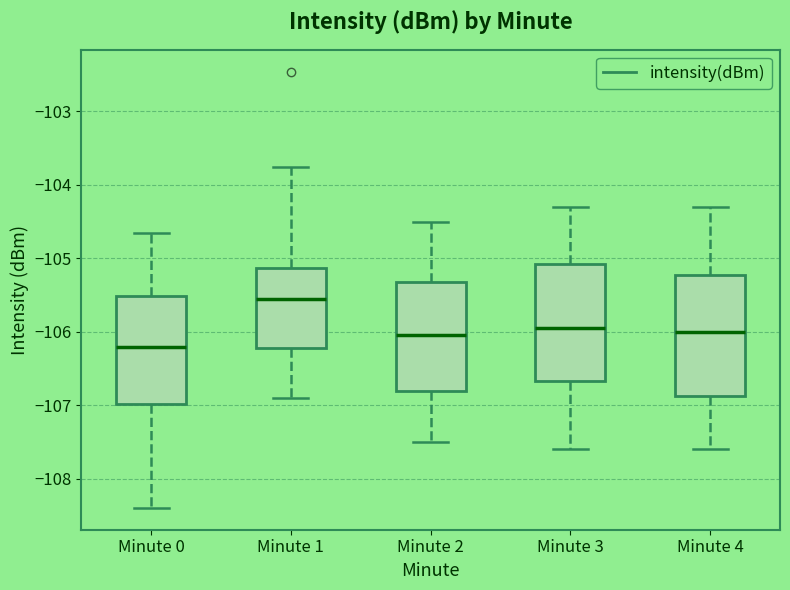

Reading left to right, read every box against the y-axis: the position of its median line, the range the box covers, and the ends of its whiskers. The values are not printed on the chart, so give them approximately, as read against the axis.

Minute 0: median -106.2, box -107.0 to -105.5, whiskers -108.4 to -104.6
Minute 1: median -105.5, box -106.2 to -105.1, whiskers -106.9 to -103.8
Minute 2: median -106.0, box -106.8 to -105.3, whiskers -107.5 to -104.5
Minute 3: median -105.9, box -106.7 to -105.1, whiskers -107.6 to -104.3
Minute 4: median -106.0, box -106.9 to -105.2, whiskers -107.6 to -104.3